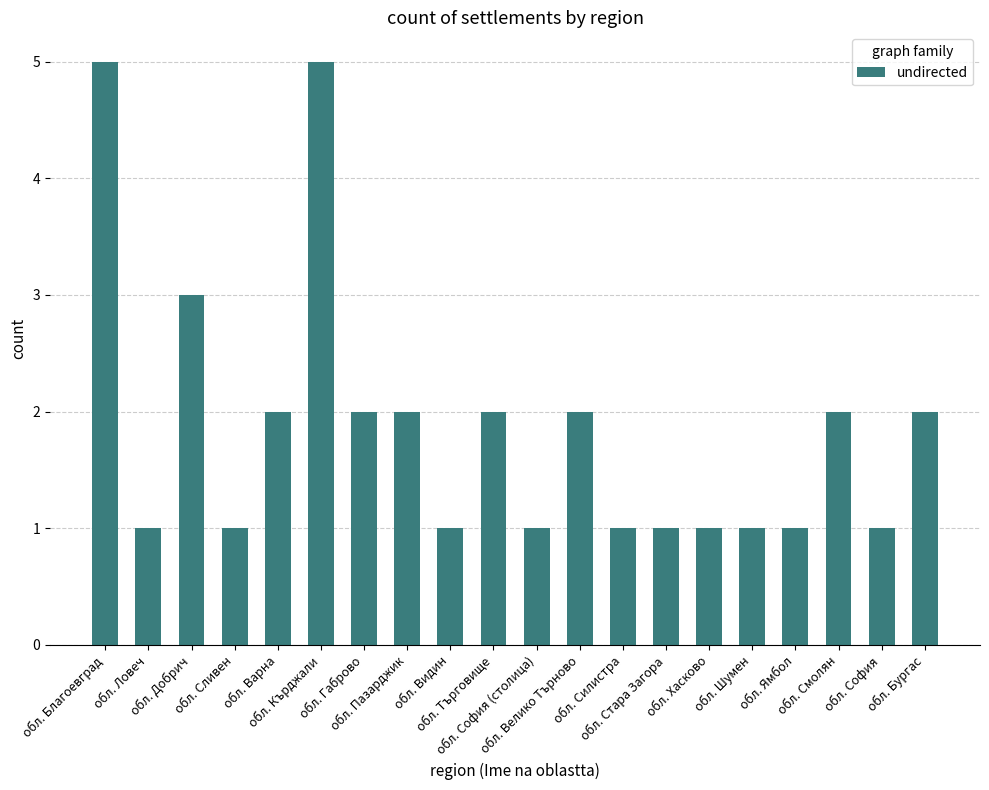

At which label is the value closest to 3?

обл. Добрич